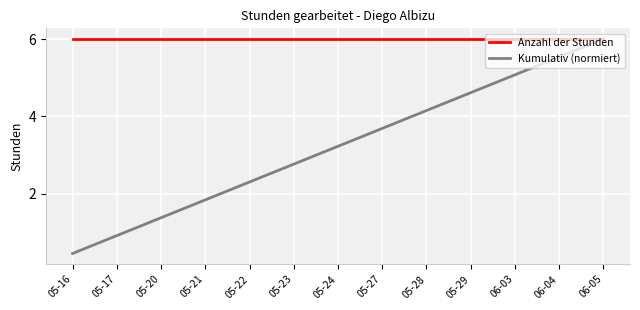

What is the spread (max minus min) of values at 06-04?

0.5